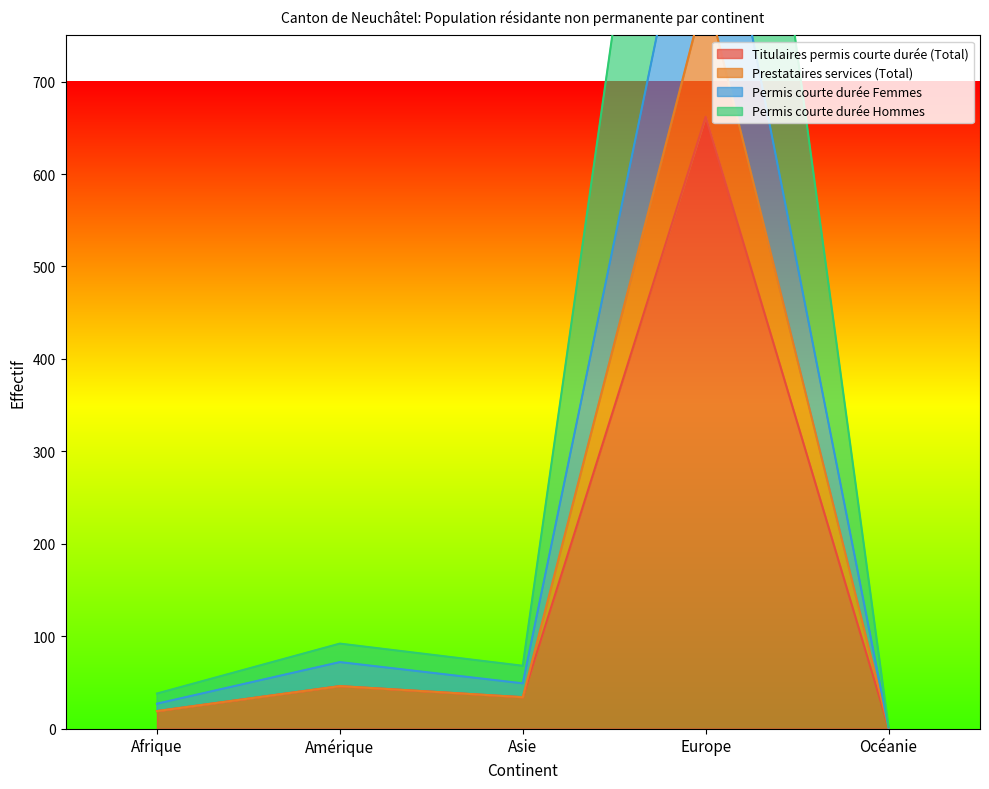

What is the difference between the Permis courte durée Hommes values at Asie and Amérique?

24